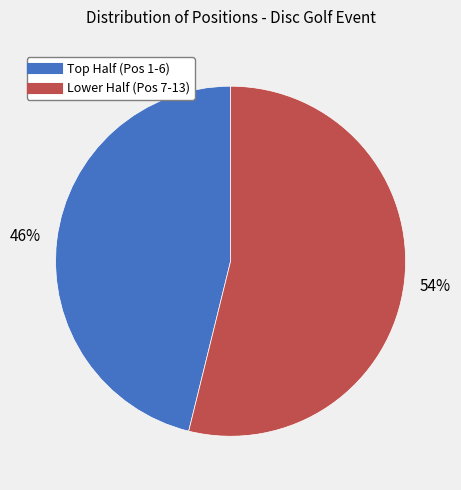

To the nearest percent, what is the average slice percentage?

50%